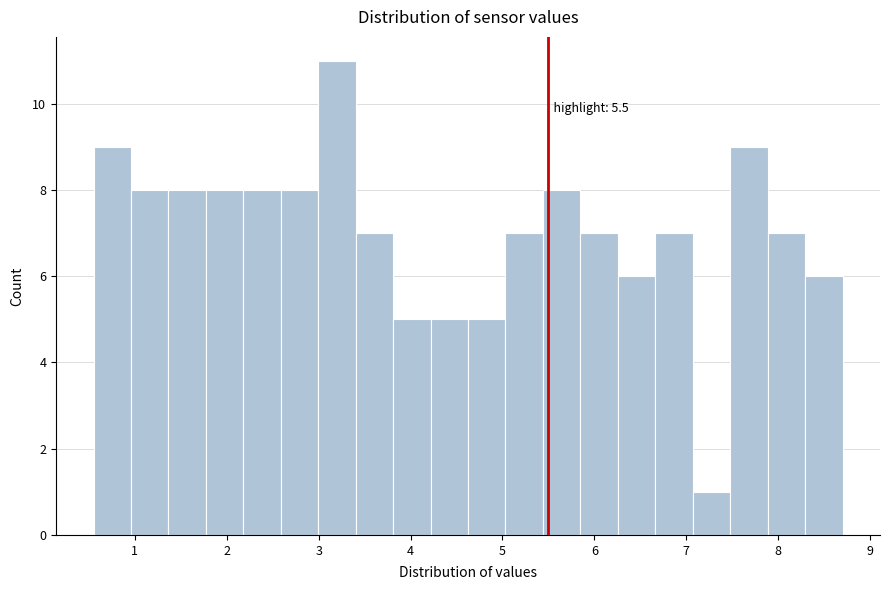

Over which range of the x-axis is the bar tallest?

3.0 to 3.4